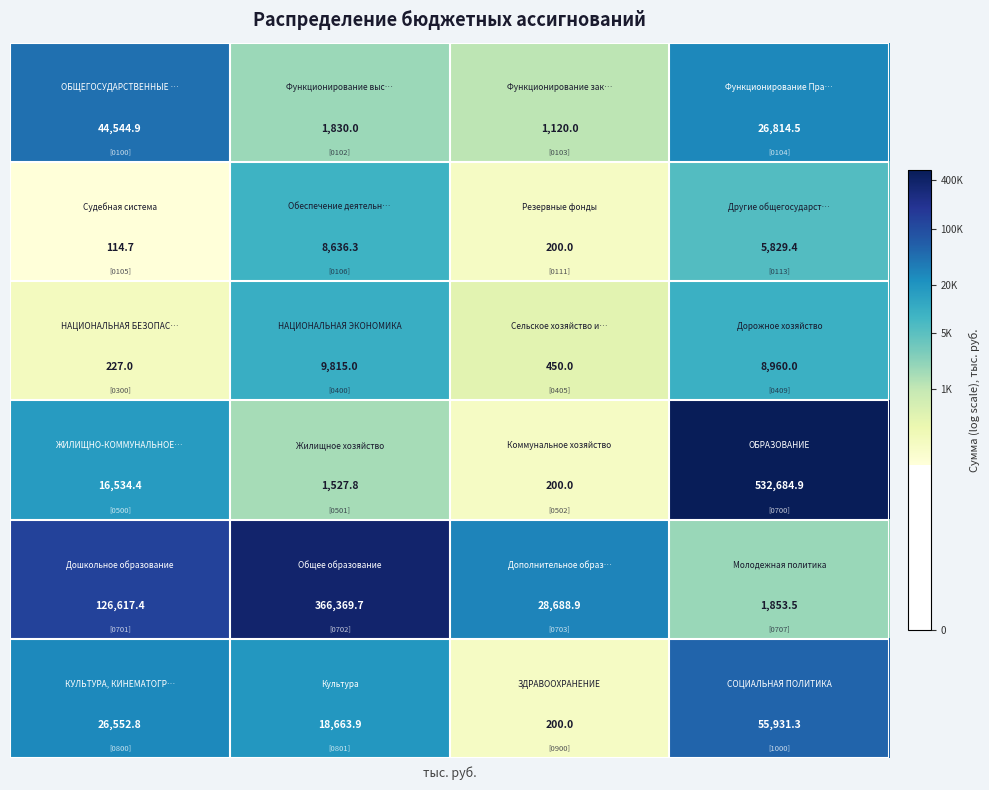

What is the maximum value shown in the chart?

532684.9